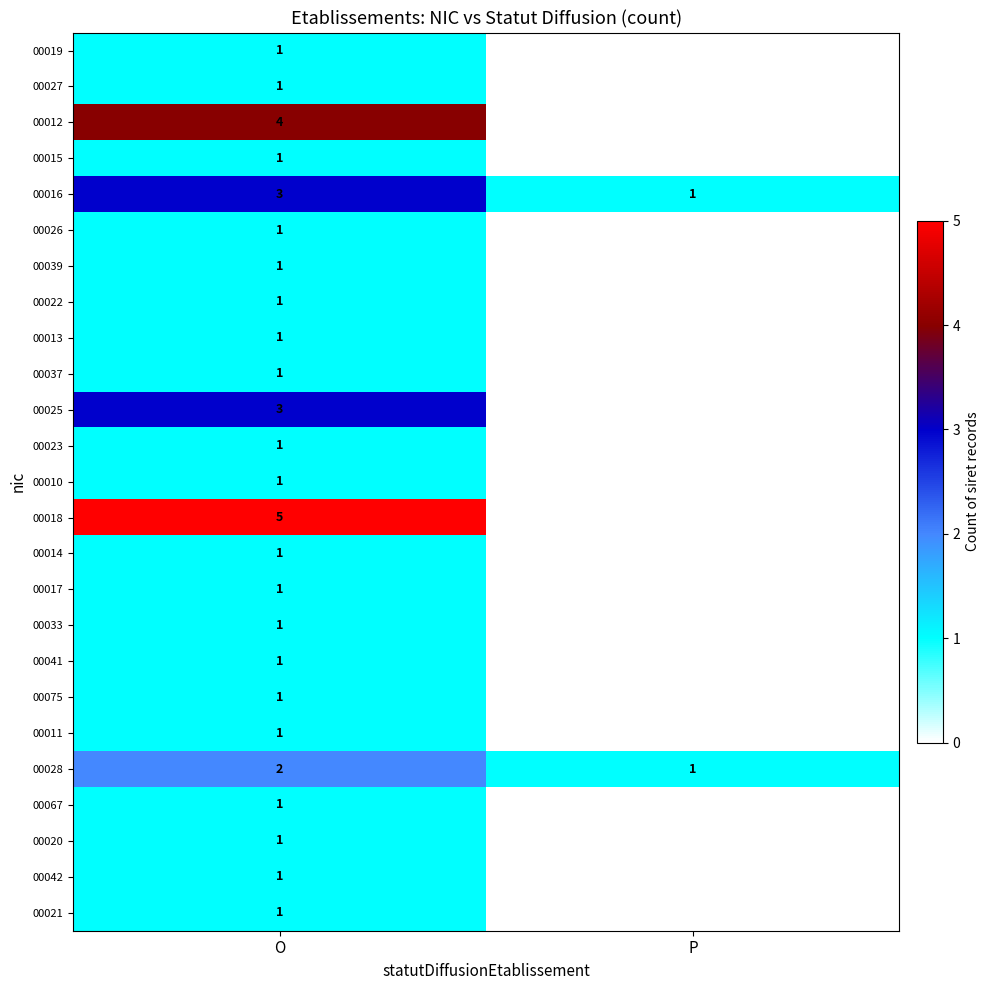

True or false: 00033 has a value of 1 at O.

True